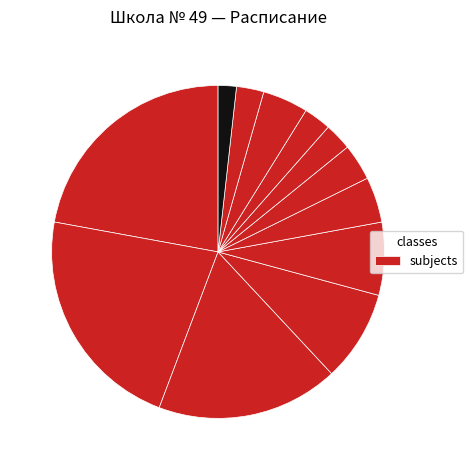

How many slices are in this pie chart?

12